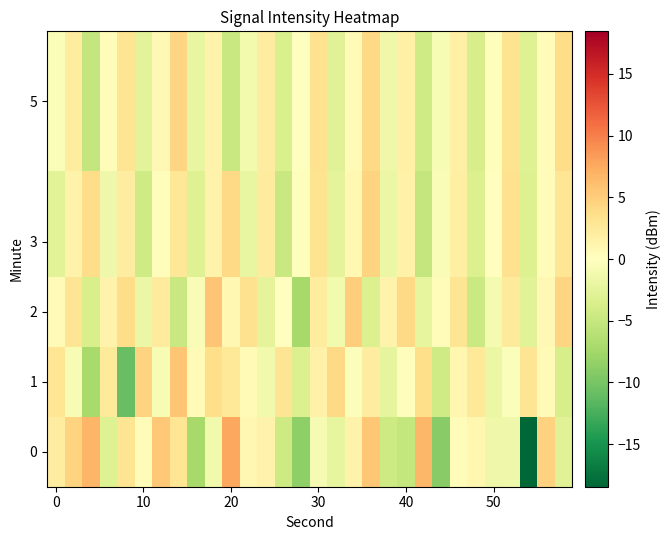

What is the maximum value shown in the chart?

7.8